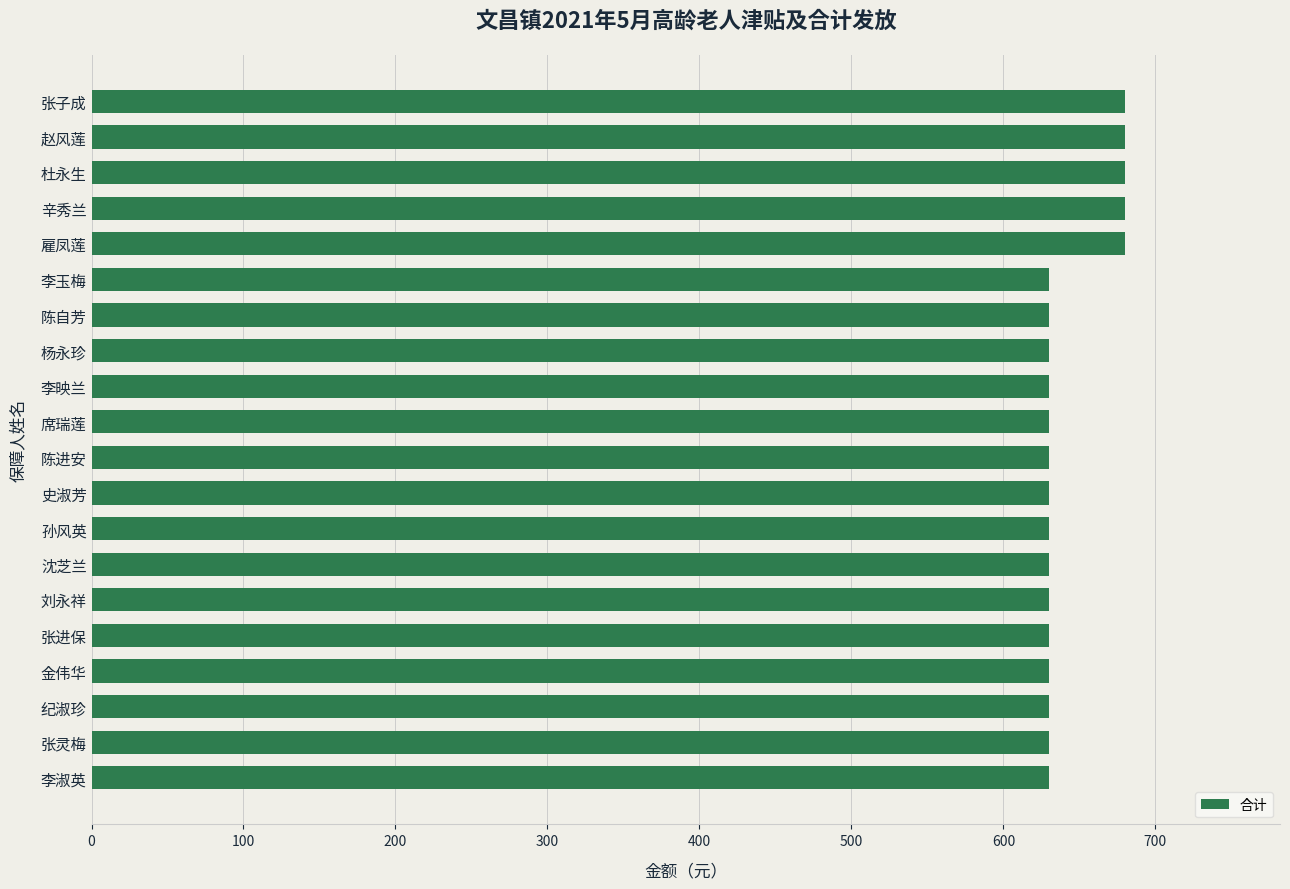

The chart shows a value of 993 at 纪淑珍. True or false?

False